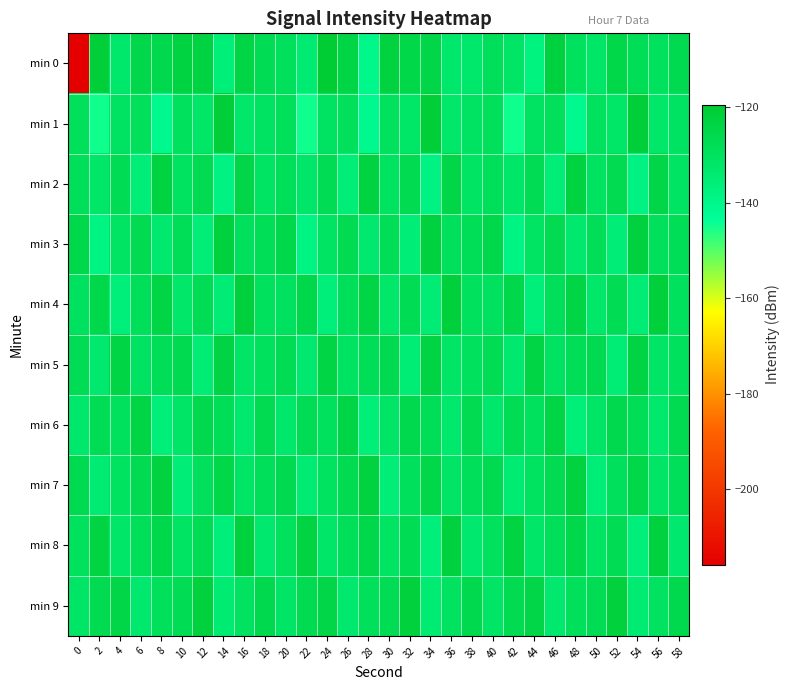

What is the smallest value displayed?

-215.7